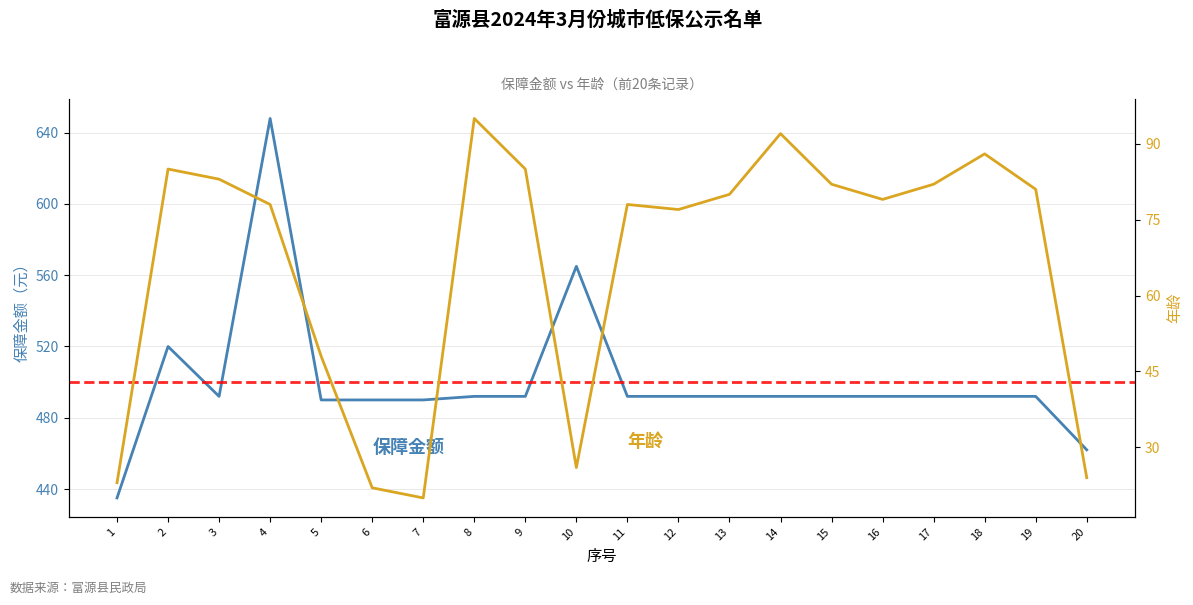

How many distinct data groups are displayed?

2